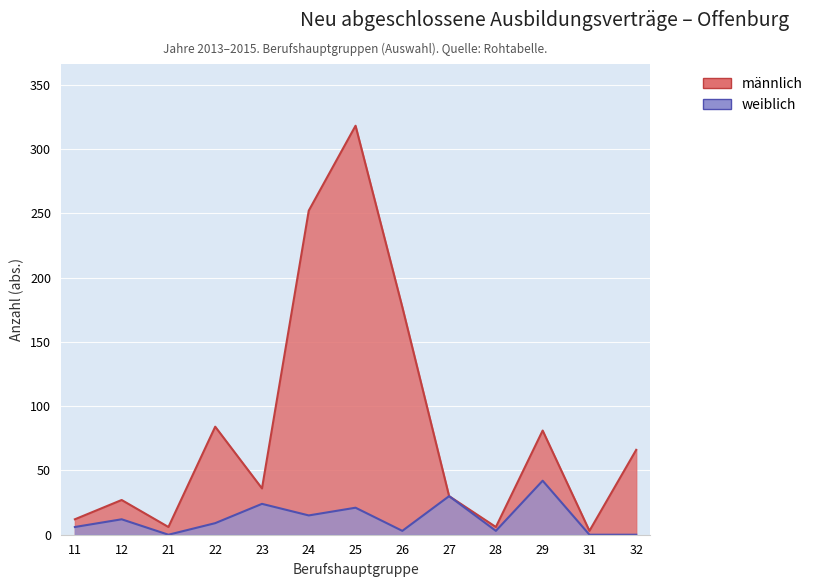

How many positive values does the weiblich series have?

10